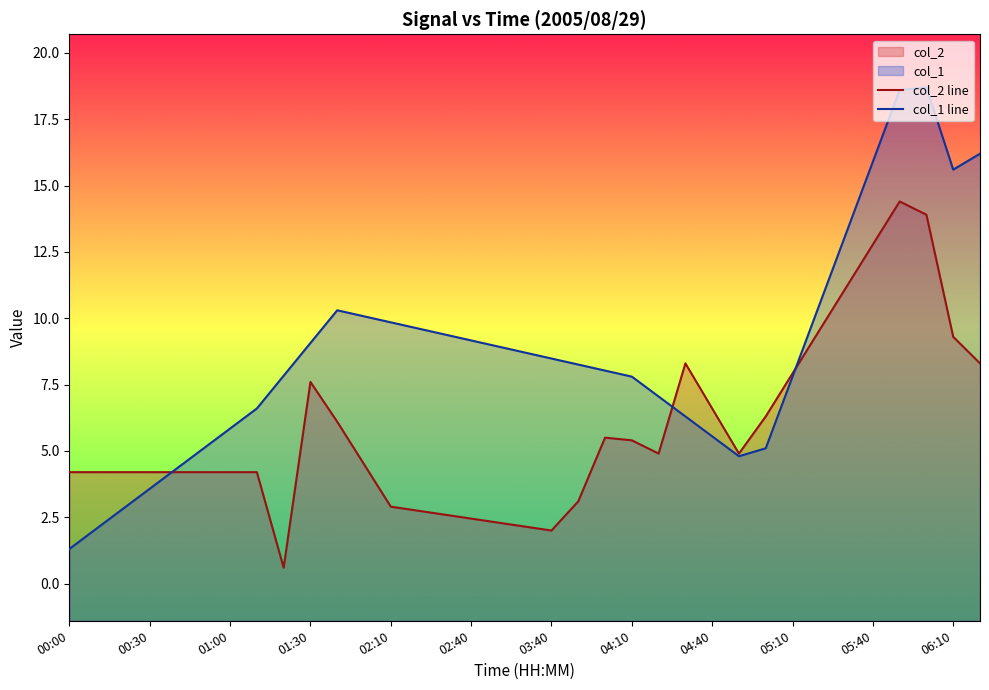

At how many categories does at least one series exceed 10?

9